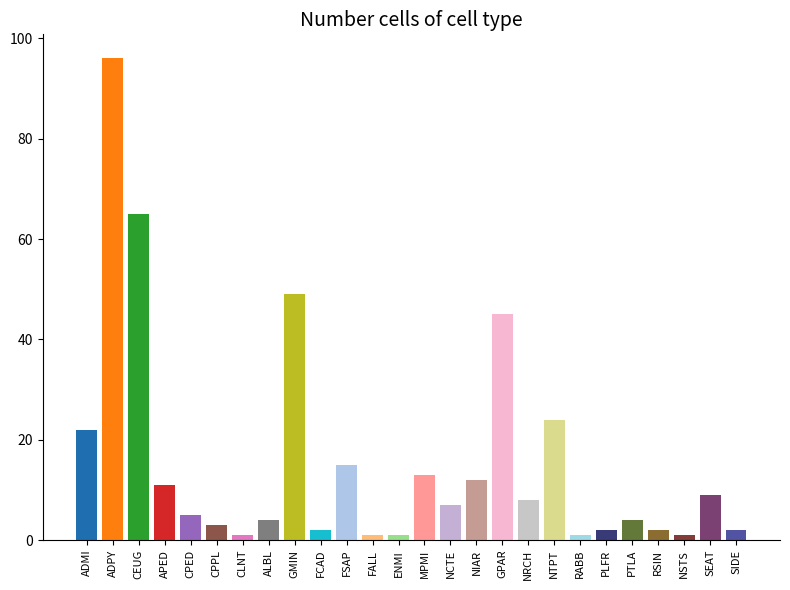

What is the label of the 9th bar from the right?

NRCH